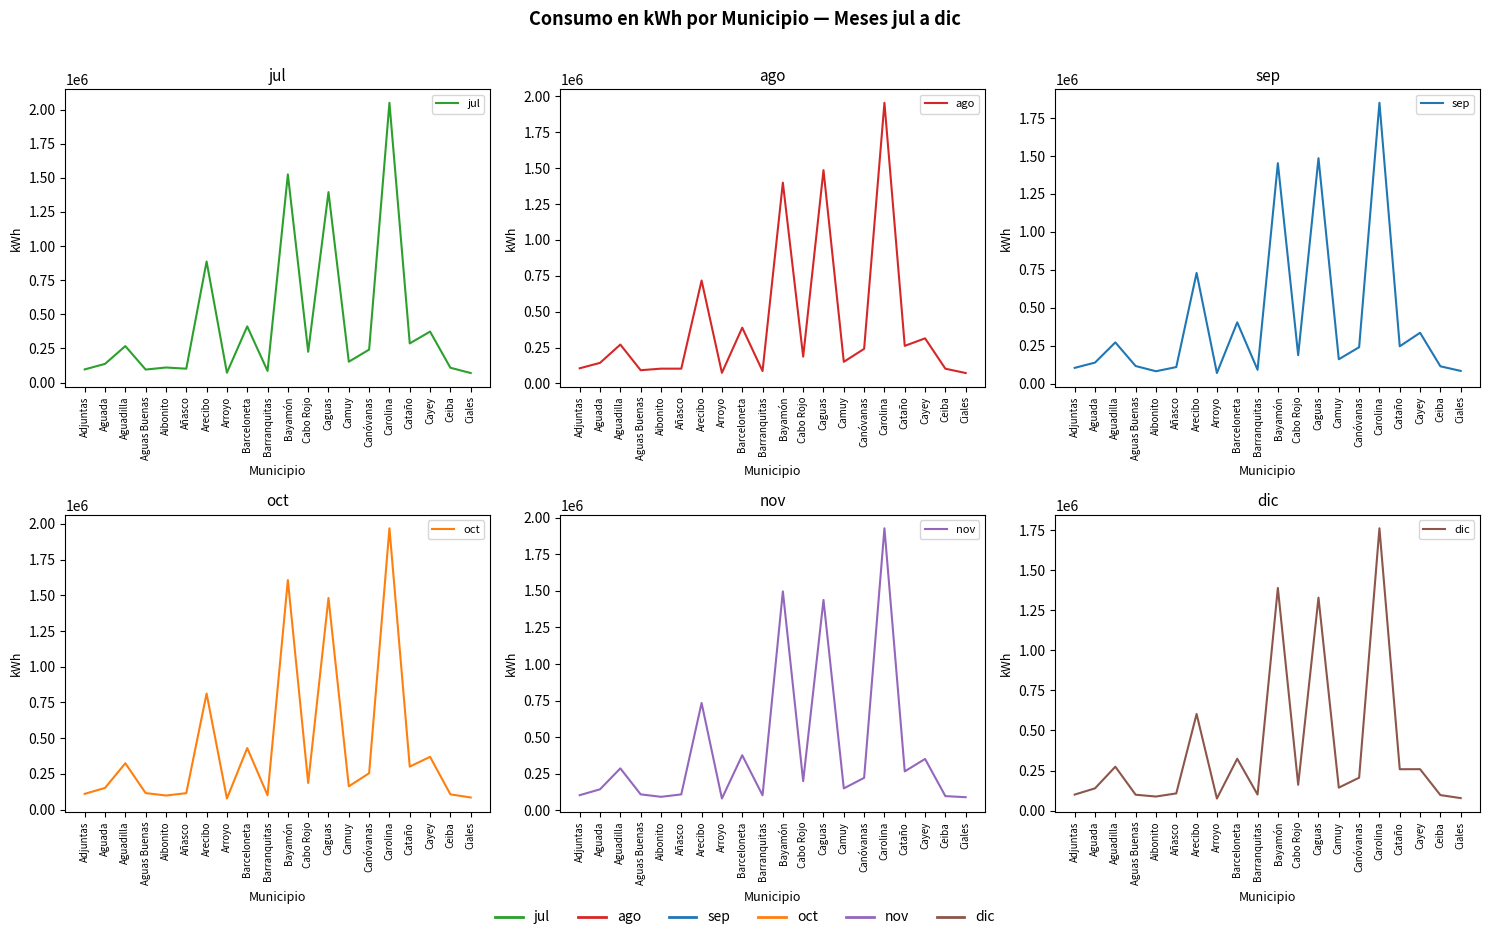

What position from the right is Barceloneta?

12